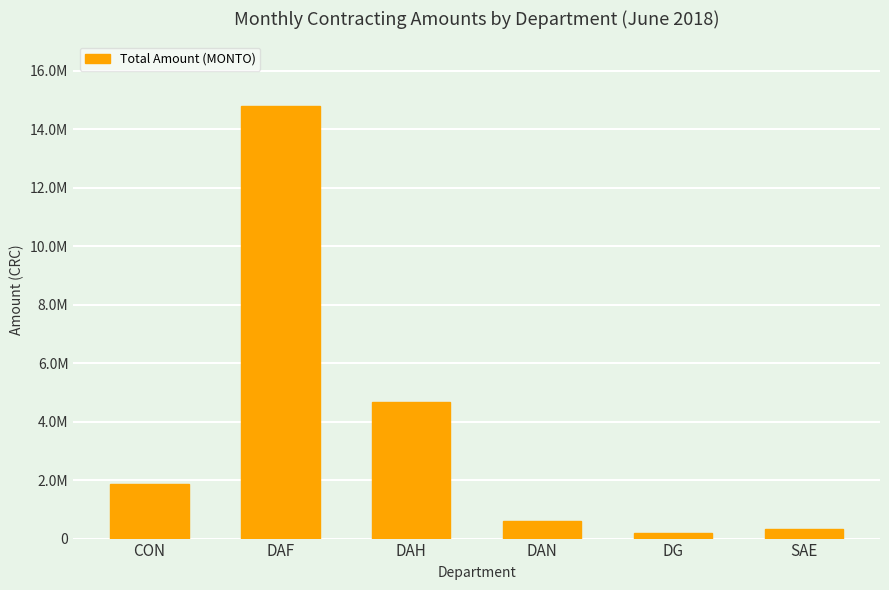

What is the label of the 2nd bar from the right?

DG